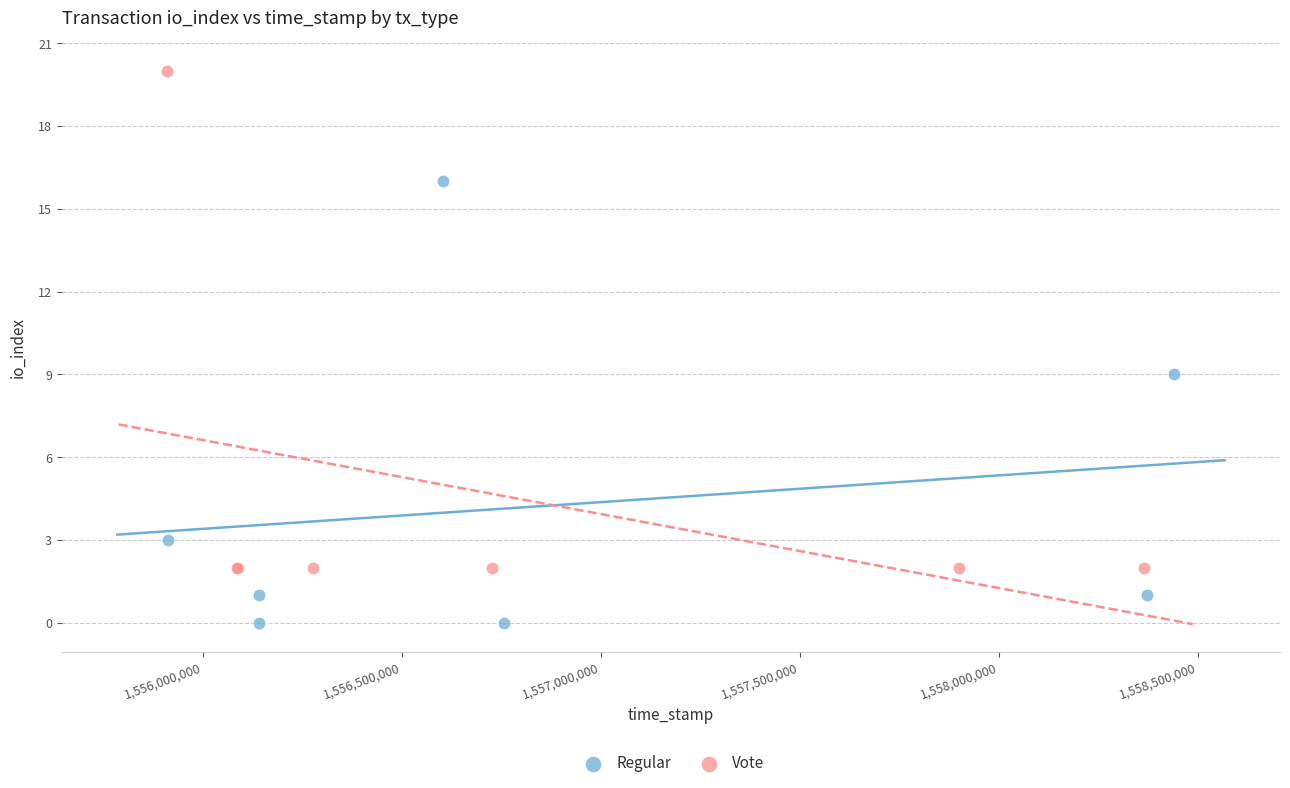

Which series has the largest Y range (max minus min)?

Vote